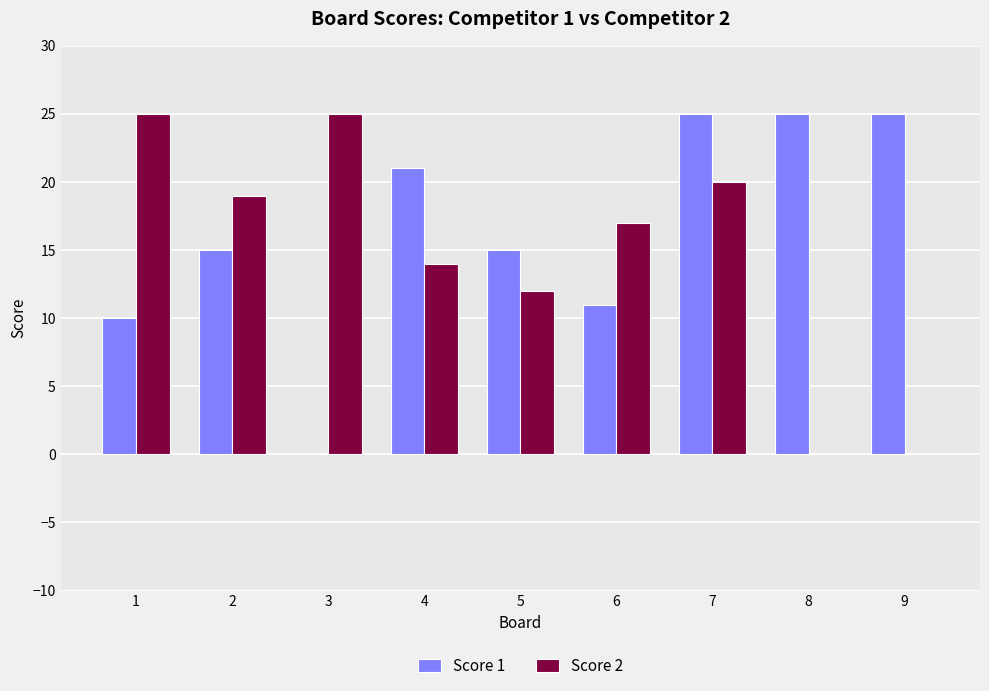

At which label does Score 2 first exceed 17?

1